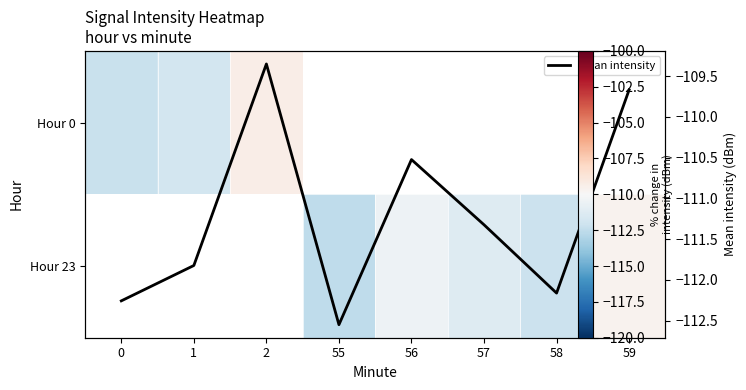

What is the approximate value of Hour 0 at 1?

-111.8